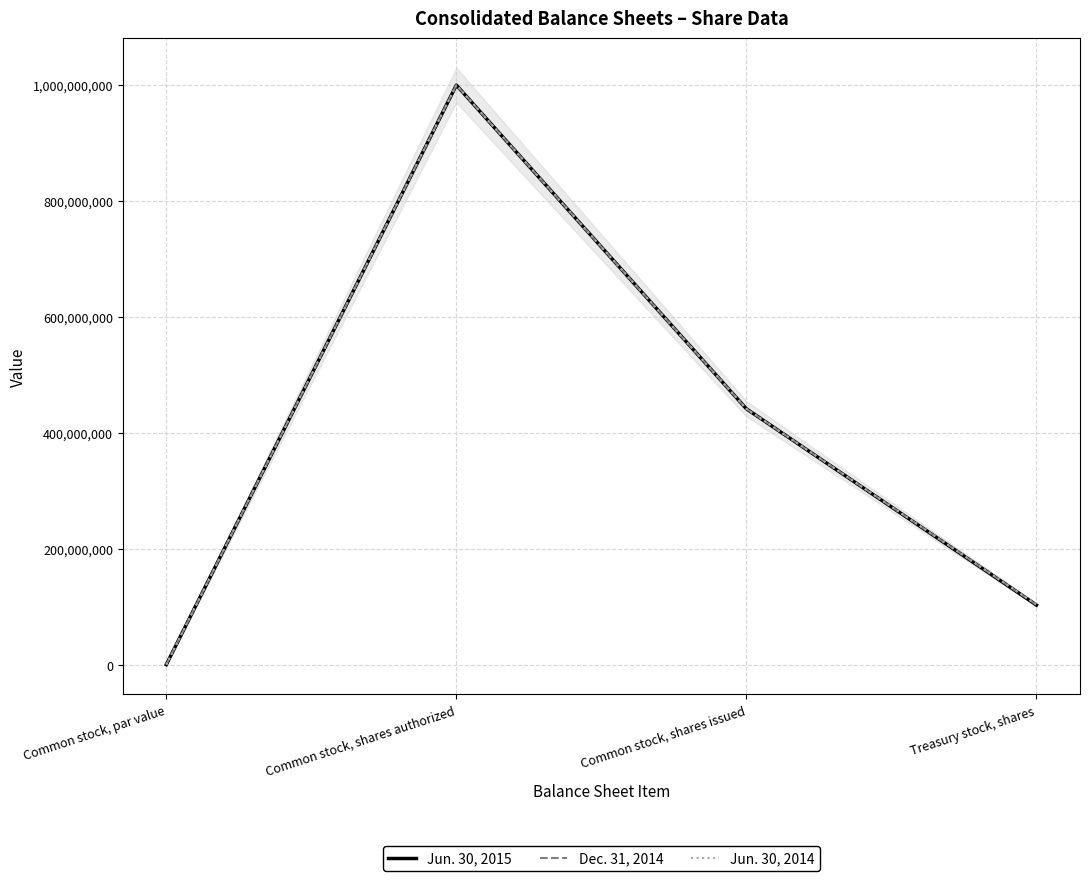

What is the total value across all series at Treasury stock, shares?

309800000